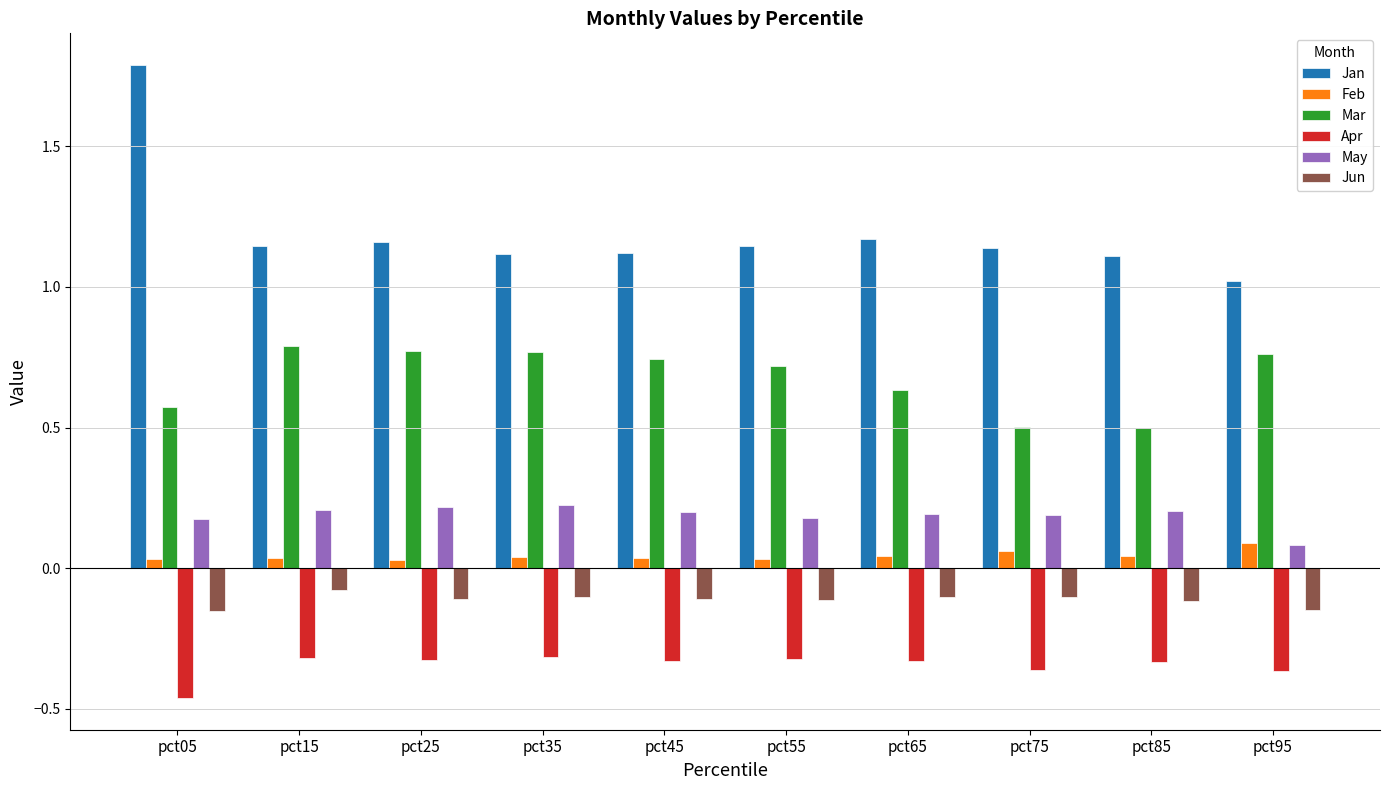

At pct25, list the series in order from smallest to largest.

Apr, Jun, Feb, May, Mar, Jan